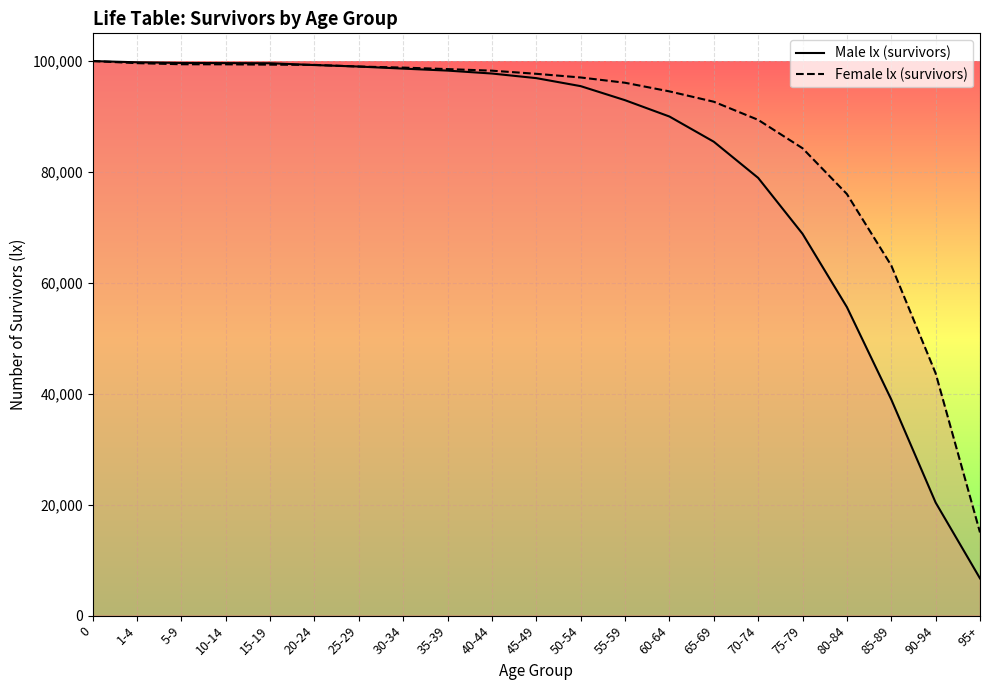

What is the sum of all Male lx (survivors) values?

1721931